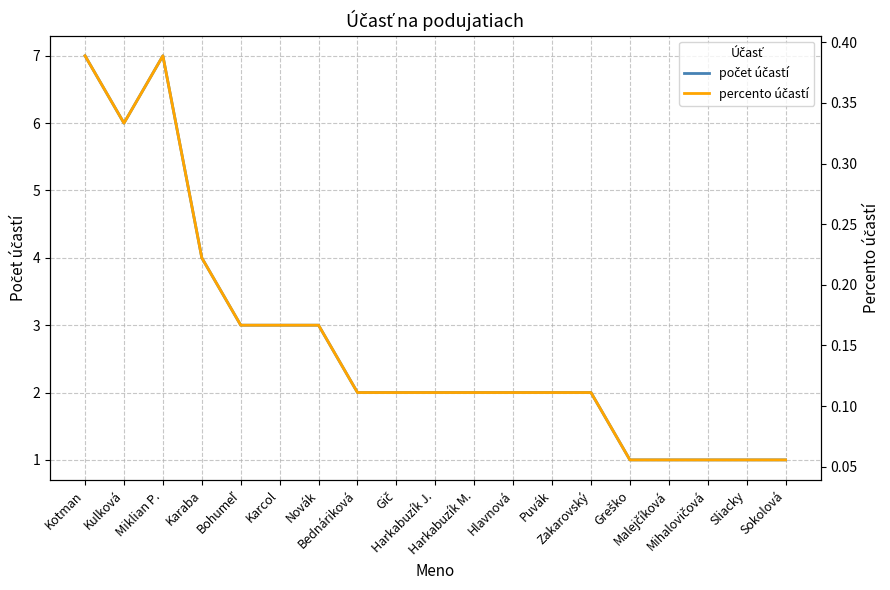

Which category has the highest value across all series?

Kotman